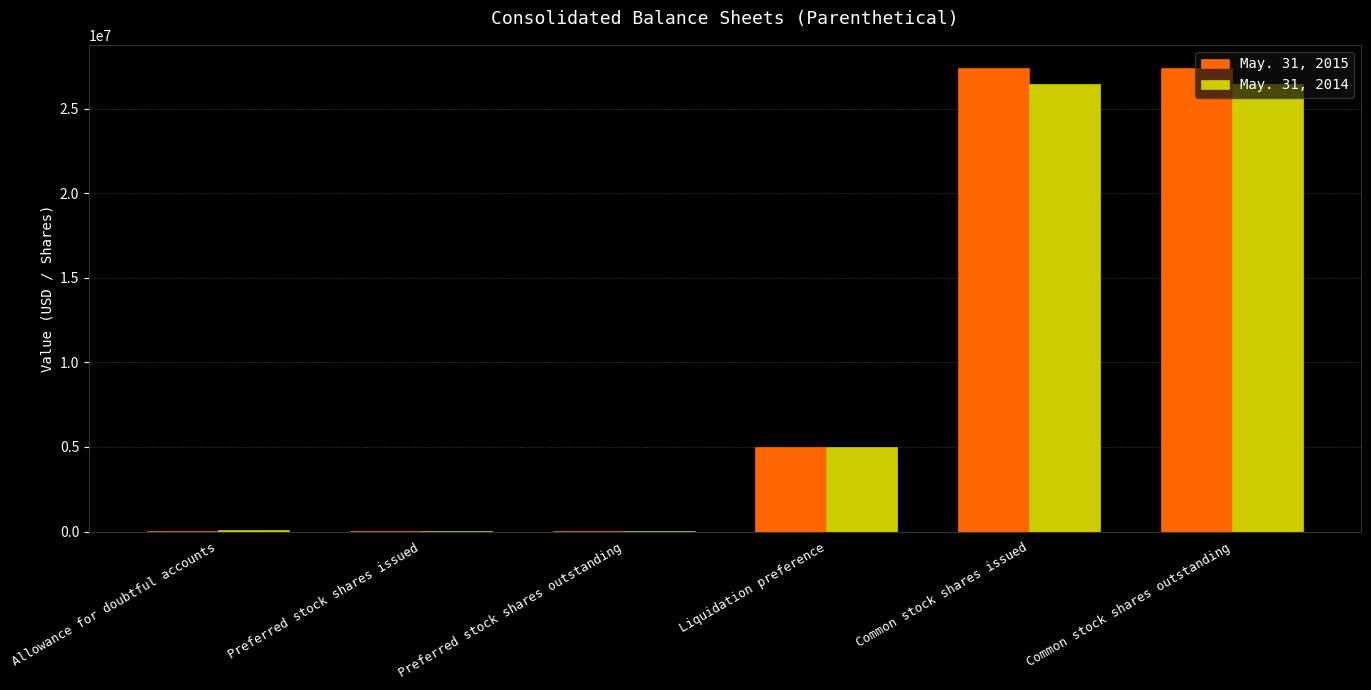

What is the total value across all series at Common stock shares issued?

53872402